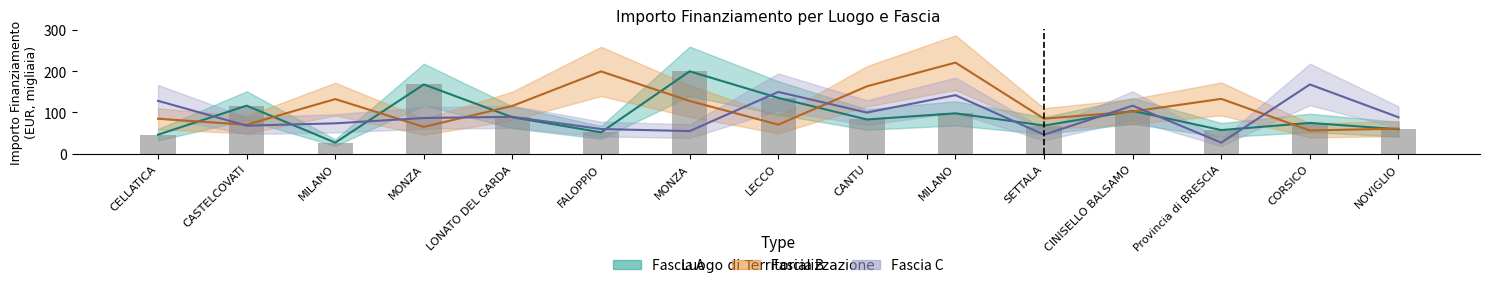

Is it true that Fascia C equals 141.8 at MILANO?

True